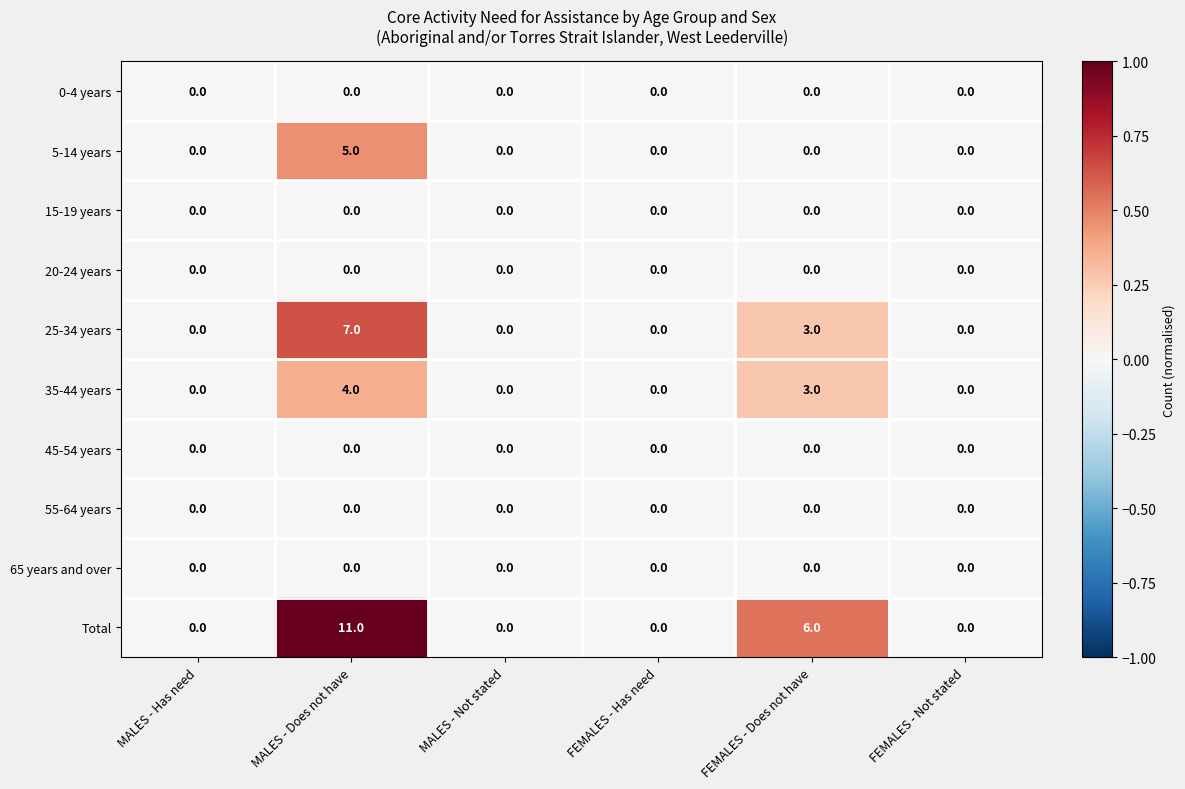

What is the maximum value shown in the chart?

11